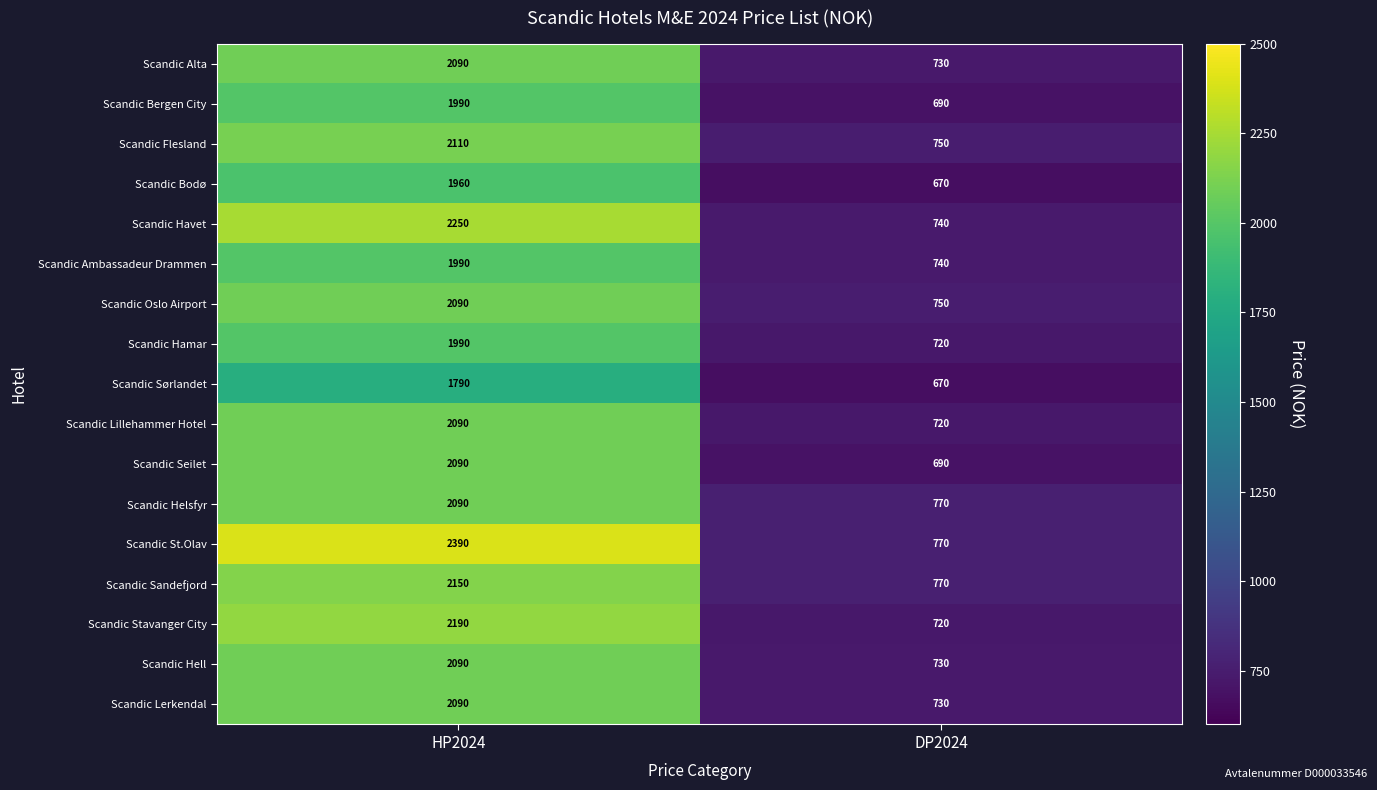

The value of Scandic Stavanger City at DP2024 is 471. True or false?

False